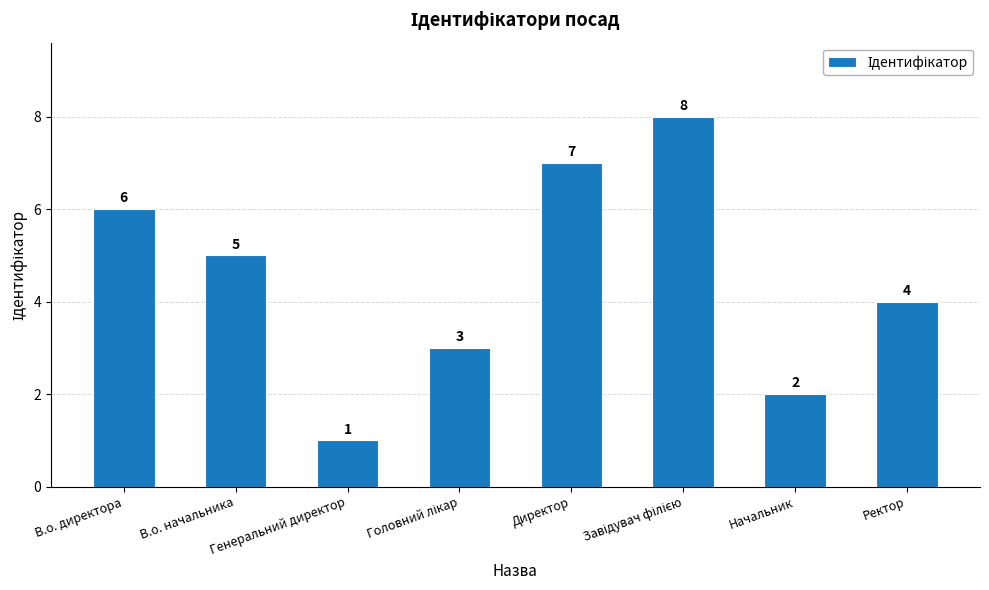

What is the change in value from Генеральний директор to Директор?

+6